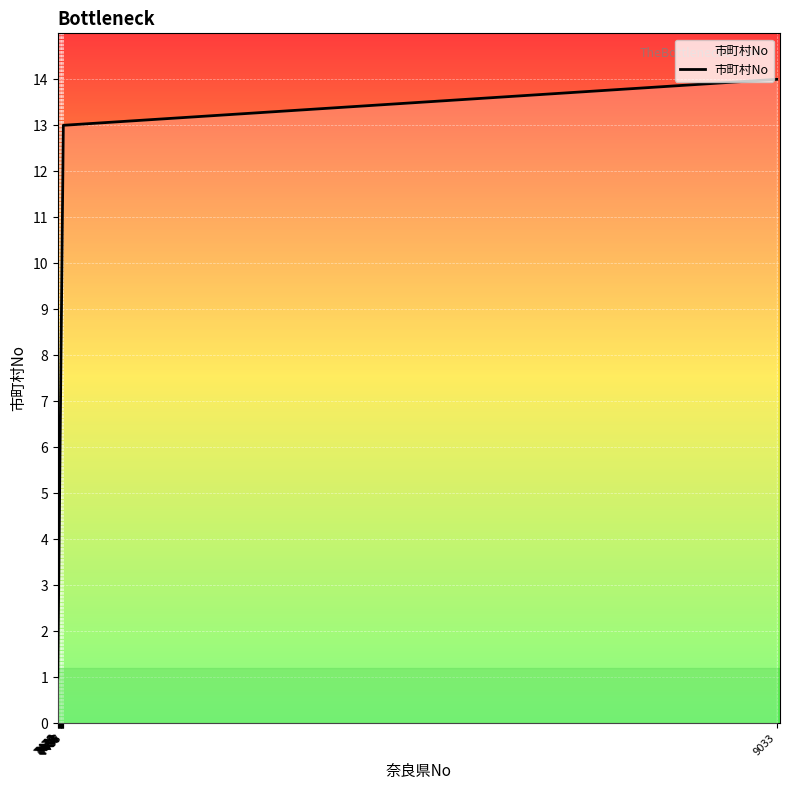

What is the average value?

8